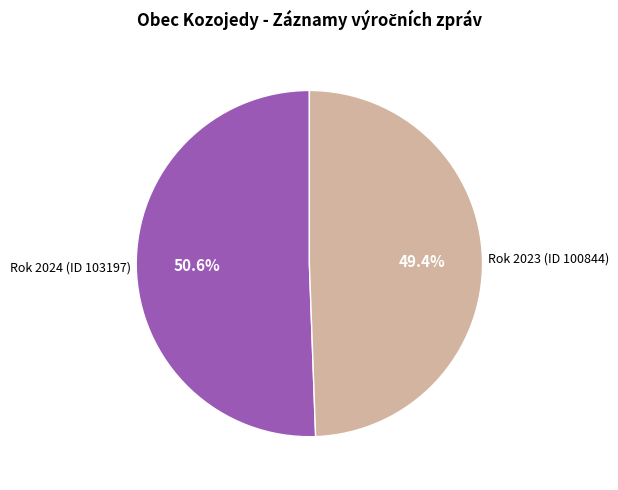

Does any single category account for the majority?

Yes